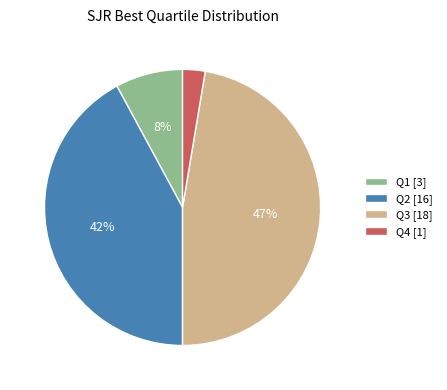

Count the number of slices in the pie.

4